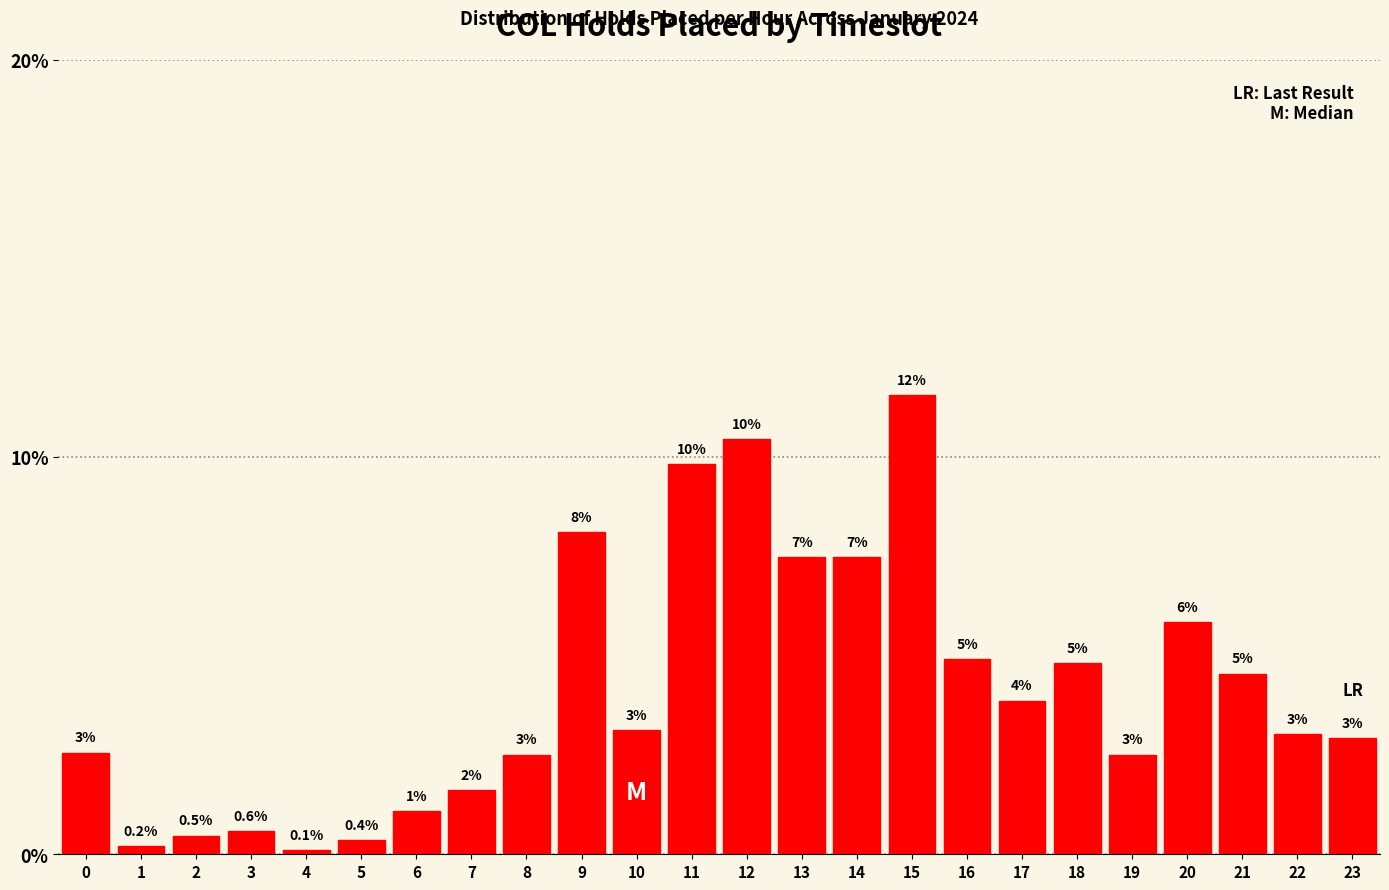

Does the chart contain any negative values?

No